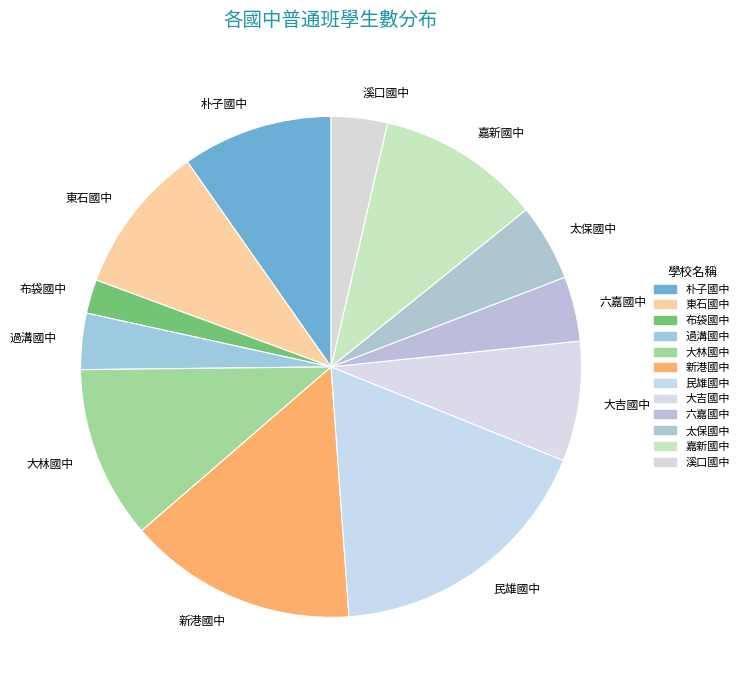

Does 溪口國中 account for over 50% of the chart?

No